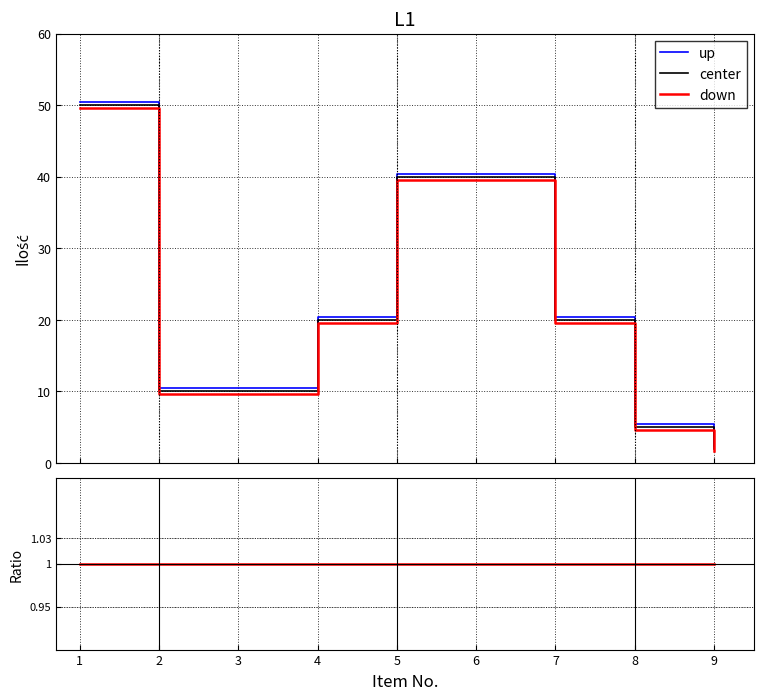

How many categories are shown in the chart?

9